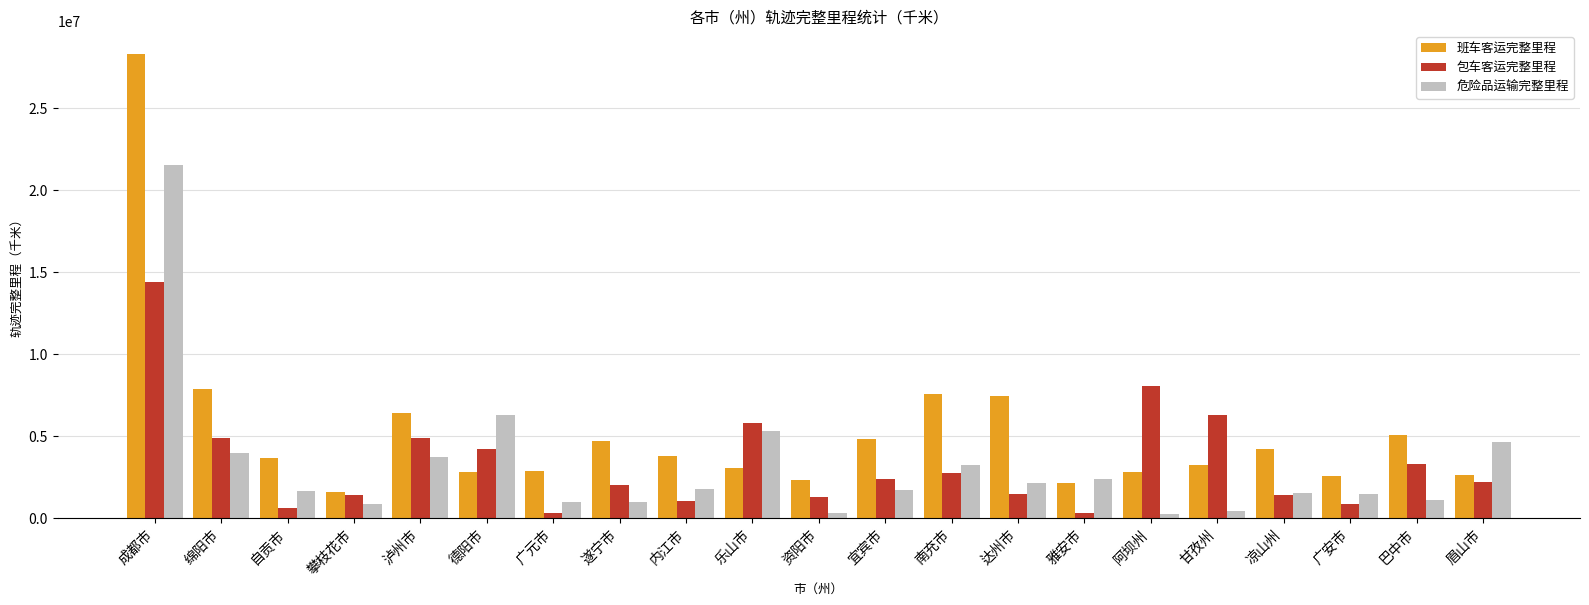

At which label does 班车客运完整里程 first exceed 3631060?

成都市